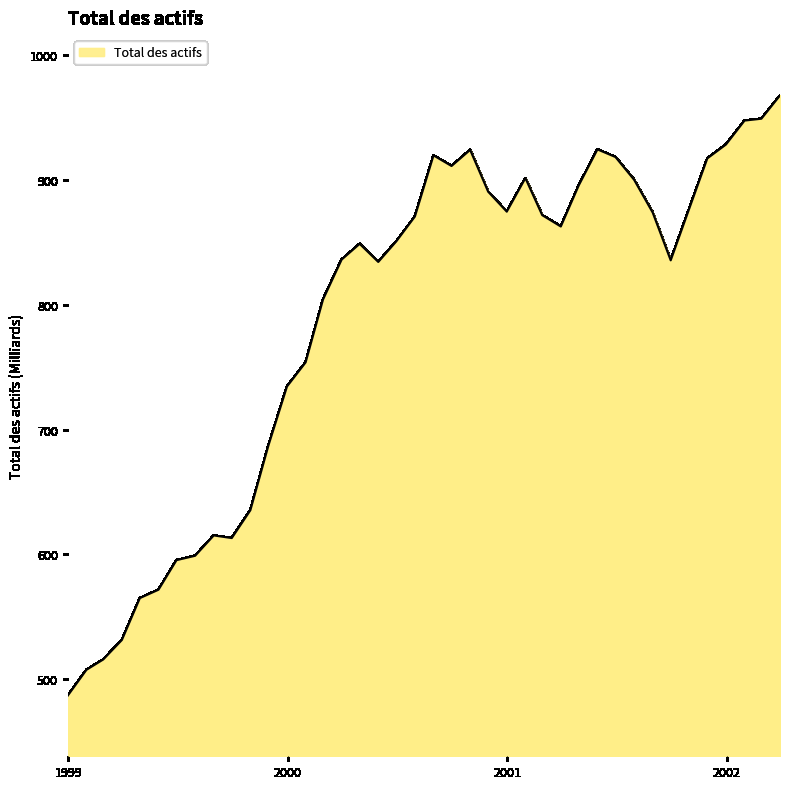

What is the smallest value displayed?

486.8